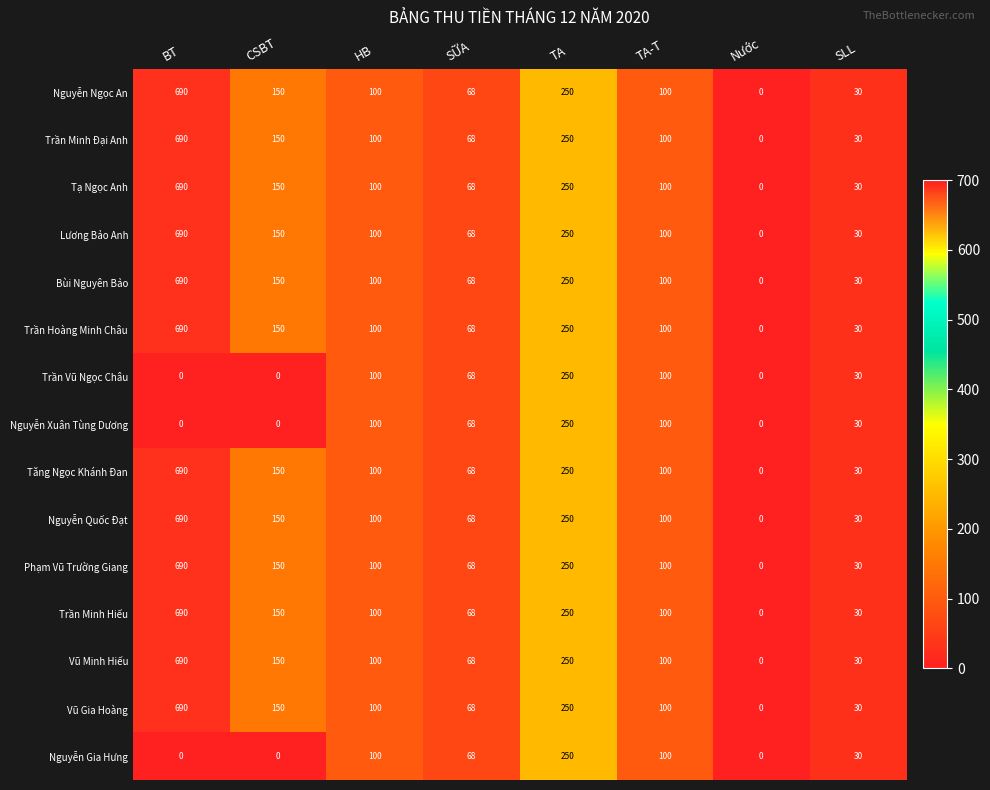

Where is Trần Minh Hiếu nearest to the value 345?

TA